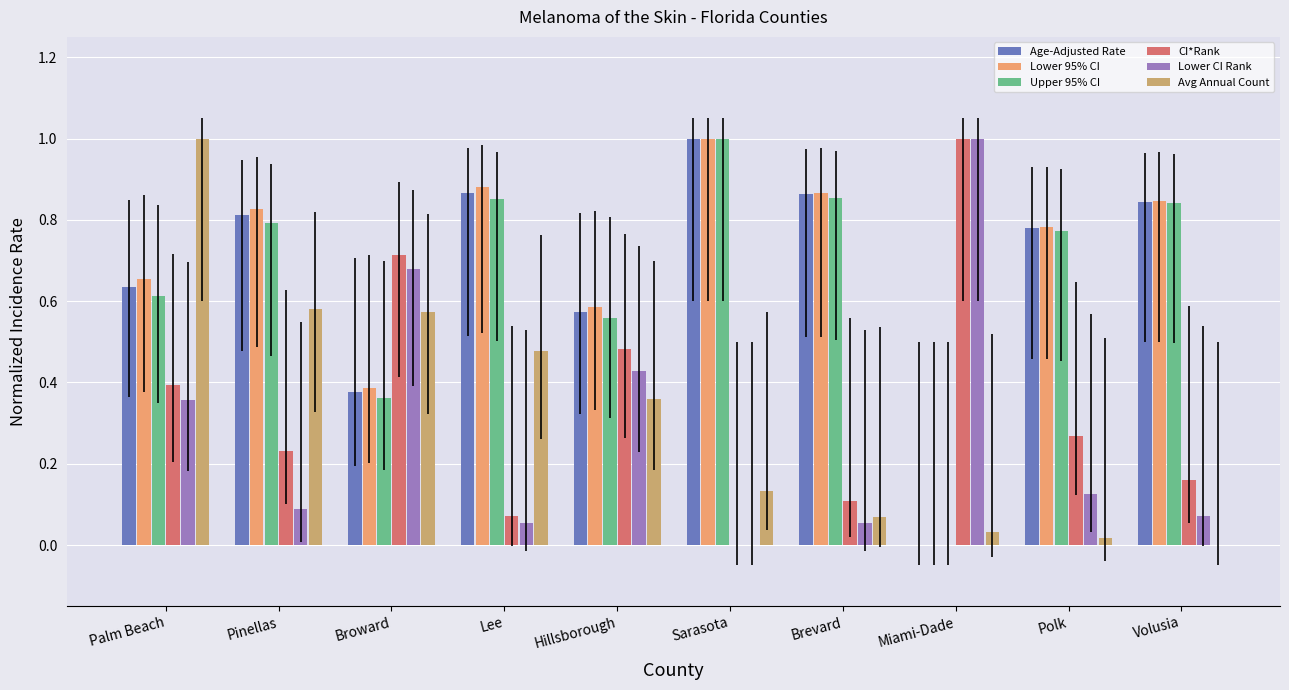

True or false: Avg Annual Count has a value of 1.4 at Palm Beach.

False